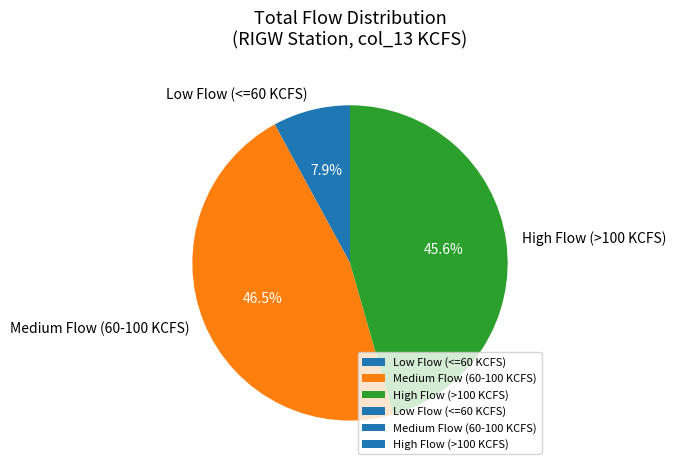

Which slice is the smallest?

Low Flow (<=60 KCFS)